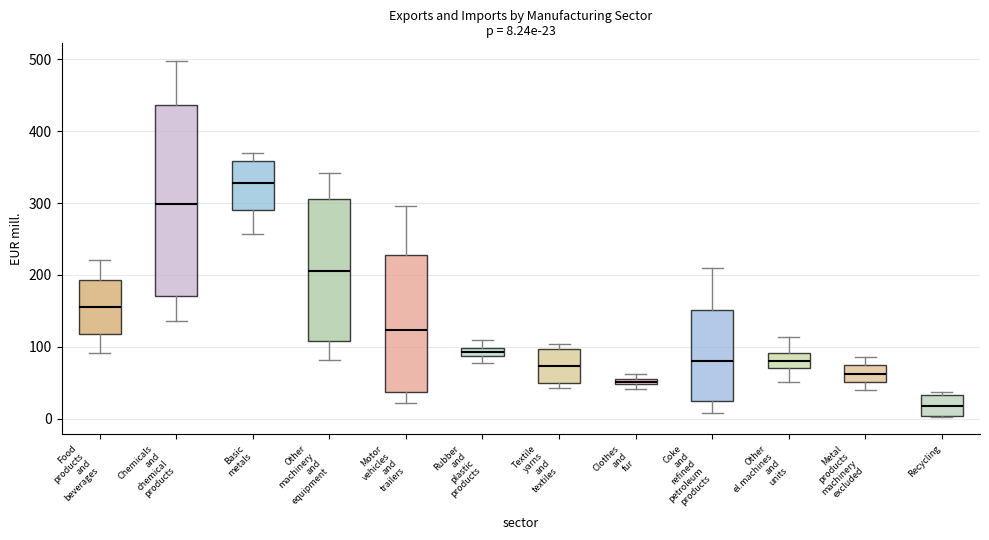

Which box is the tallest, from its lower edge to its upper edge?

Chemicals and chemical products